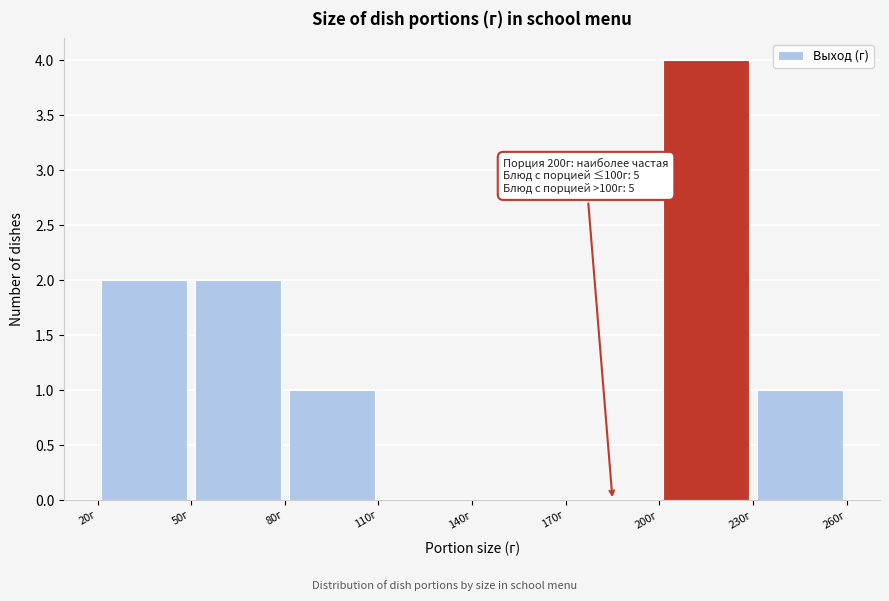

Which range on the x-axis has the tallest bar?

200 to 230